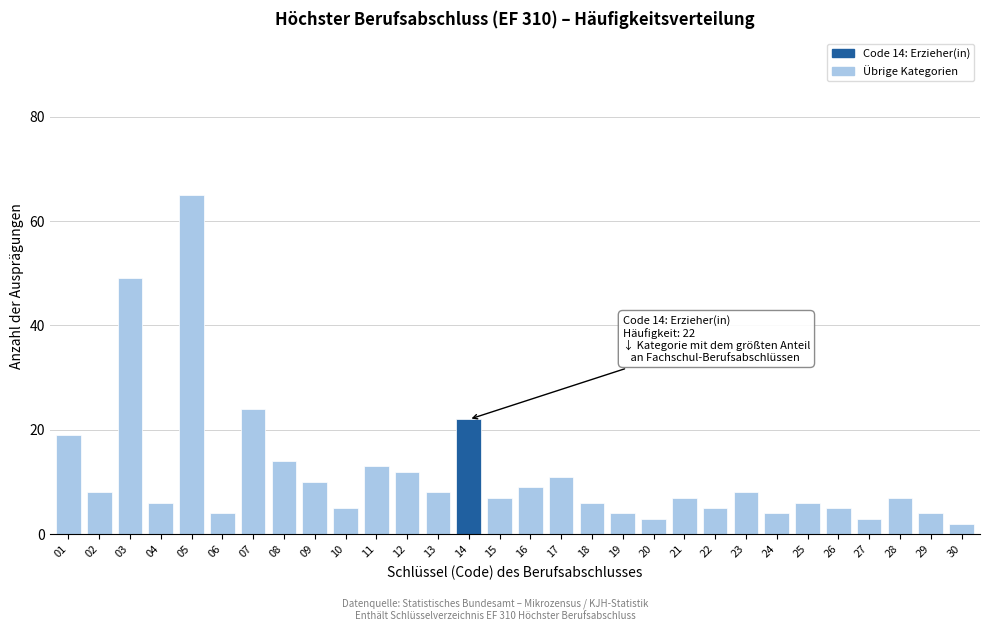

Reading left to right, extract all data points from this chart.

19	8	49	6	65	4	24	14	10	5	13	12	8	22	7	9	11	6	4	3	7	5	8	4	6	5	3	7	4	2